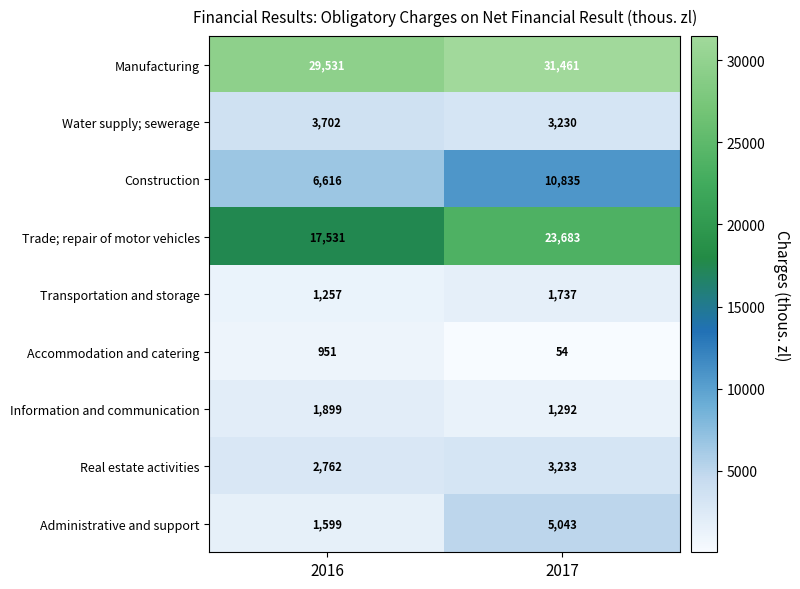

Which series has the widest spread of values?

Trade; repair of motor vehicles